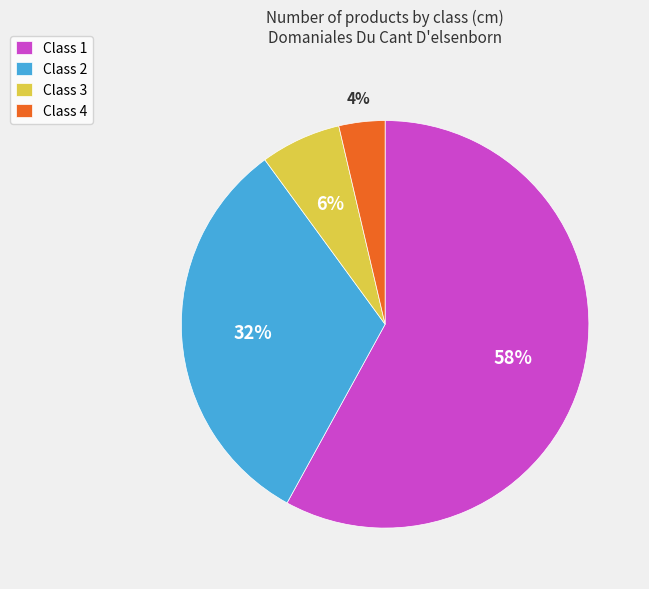

Which category has the smallest portion of the pie?

Class 4